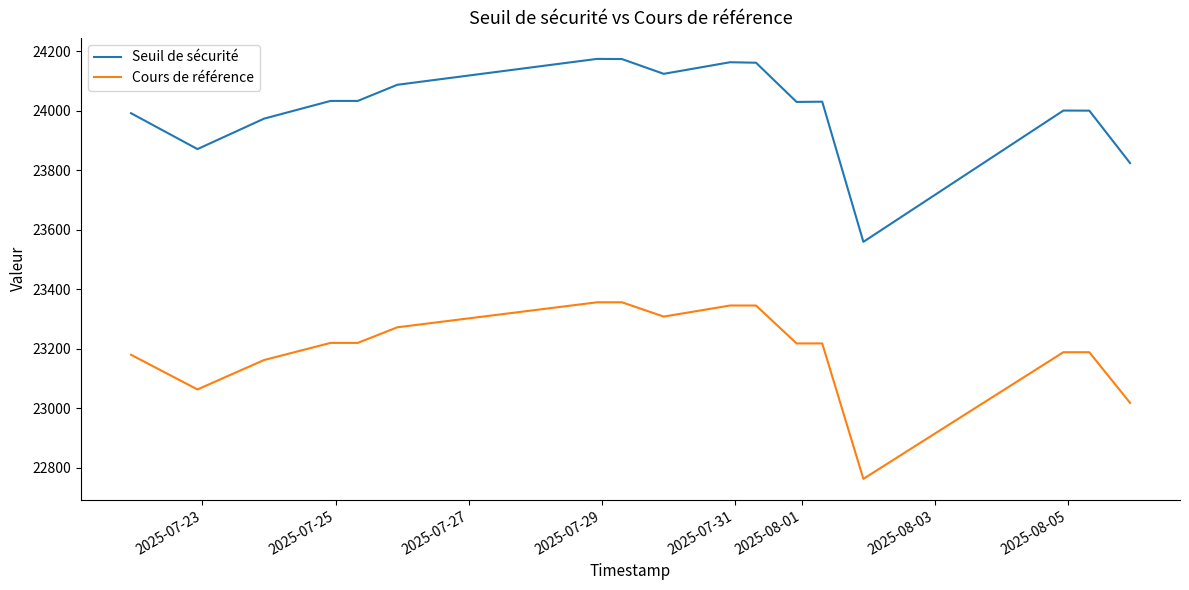

Does the chart have visible grid lines?

No